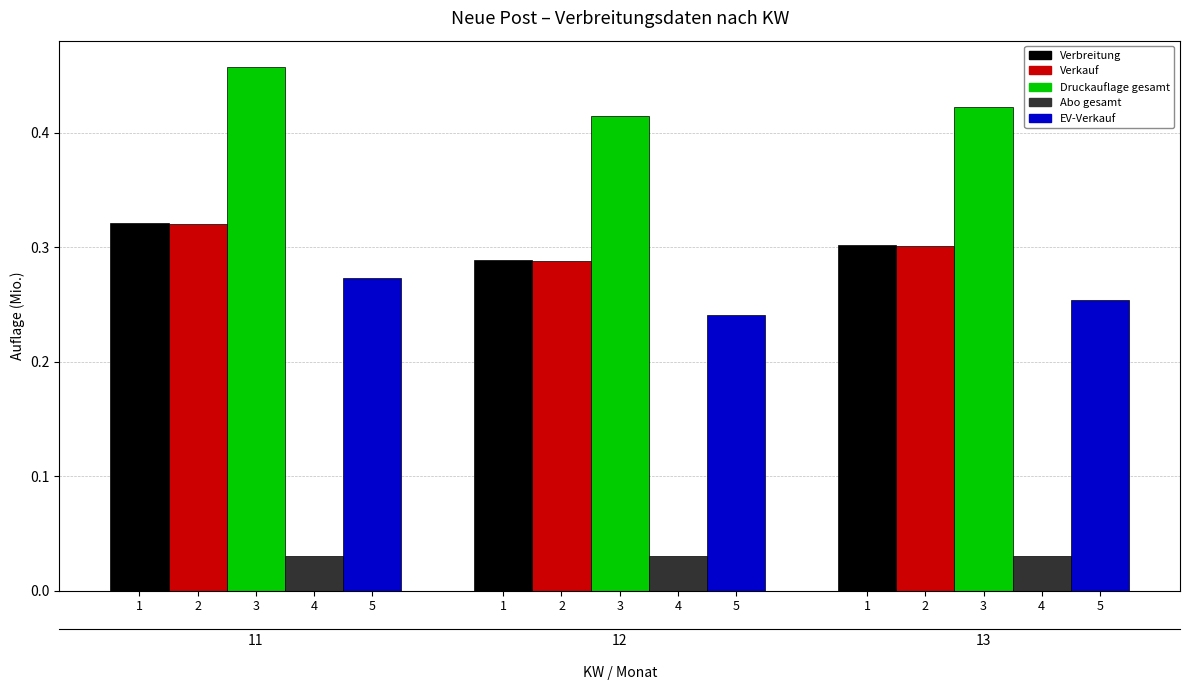

True or false: Verbreitung has a value of 0.3 at 1.

True